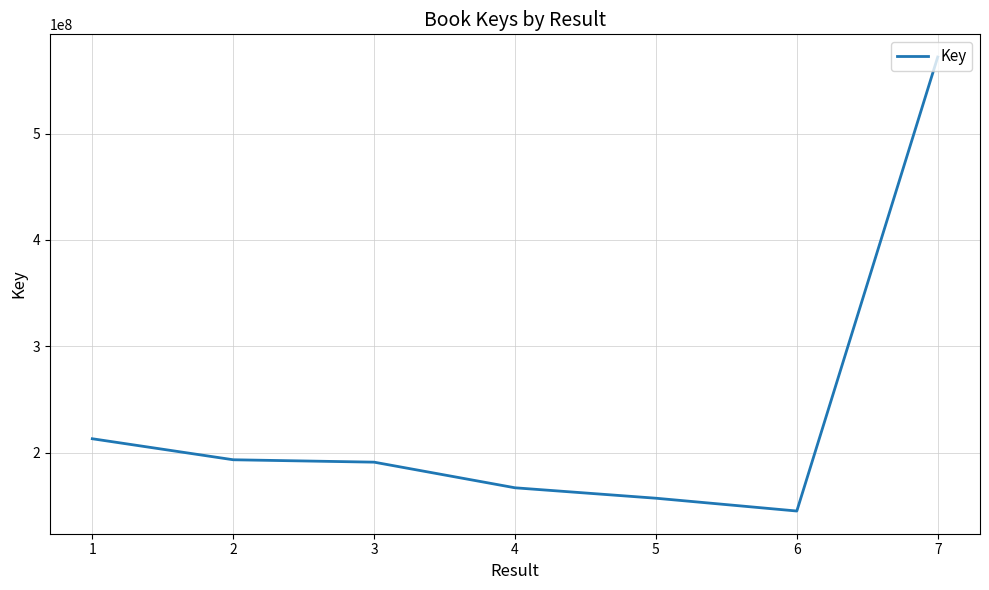

At which label does the data first exceed 191301946?

1